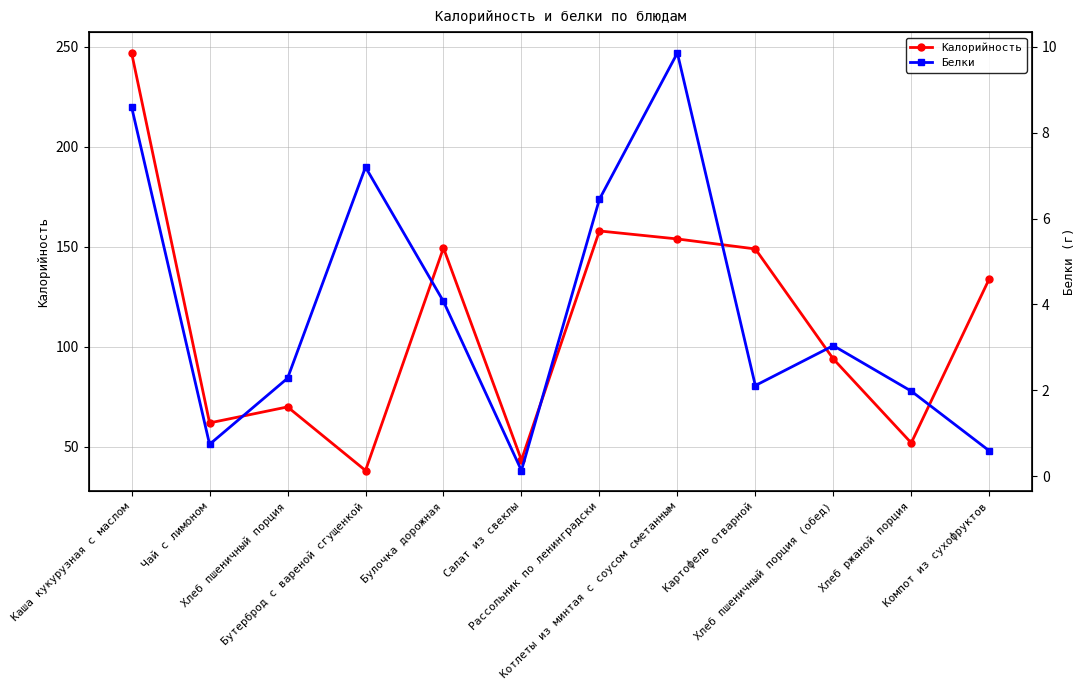

Rank the series by their average value, from lowest to highest.

Белки, Калорийность